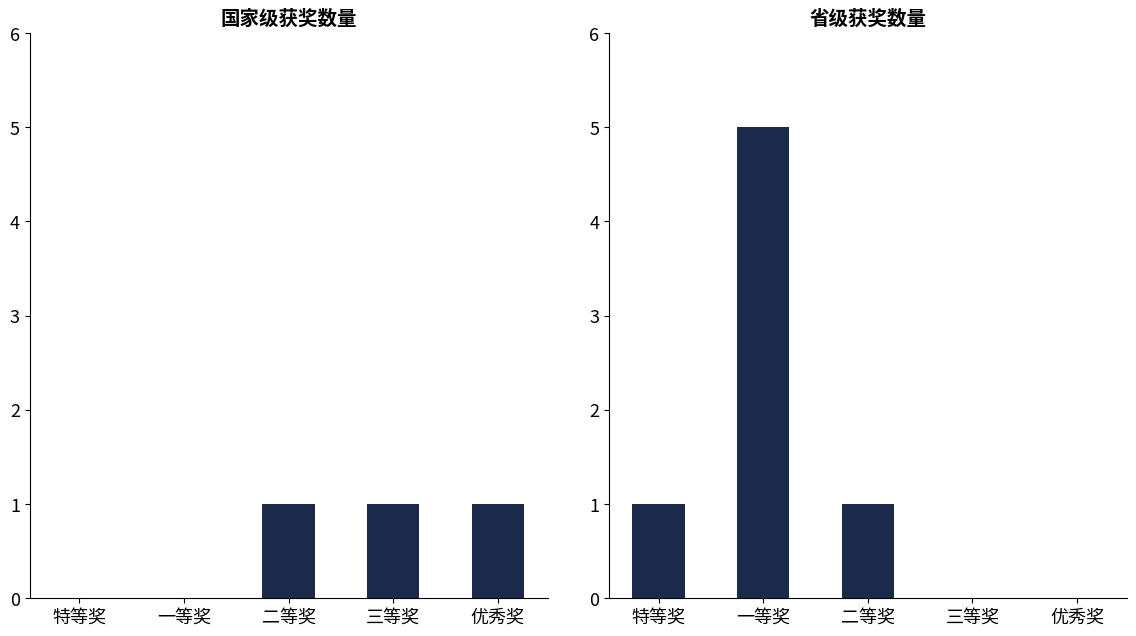

True or false: 国家级 has a value of 0 at 一等奖.

True